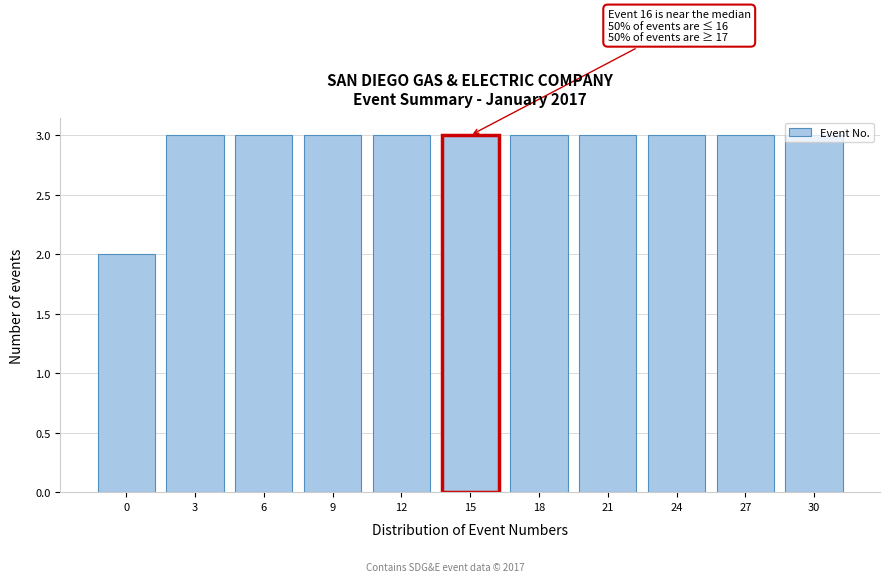

What is the value of the 11th bar from the left?

3